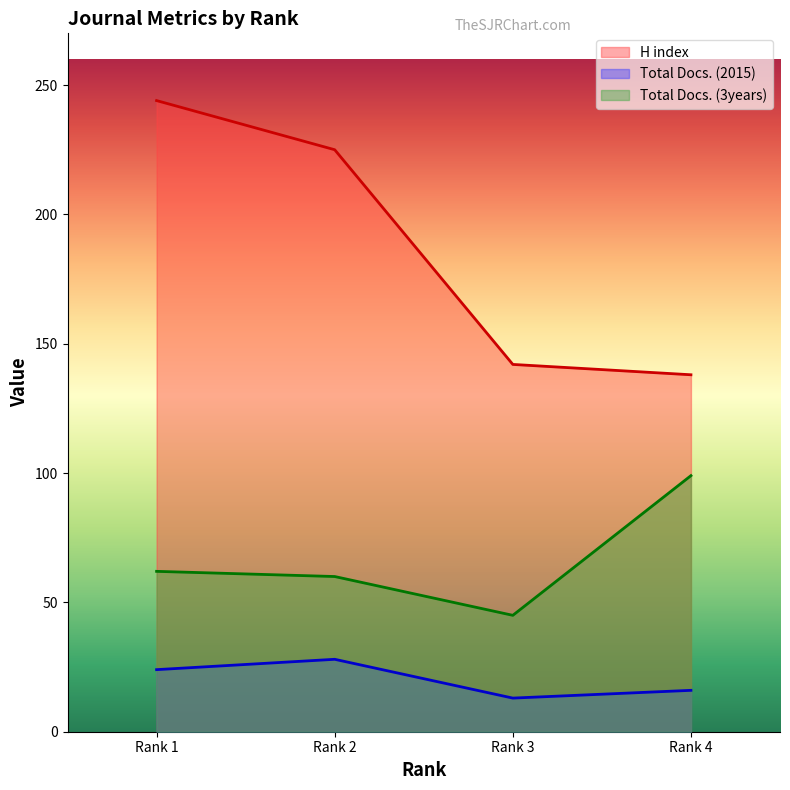

Where is the first local minimum for Total Docs. (2015)?

Rank 3